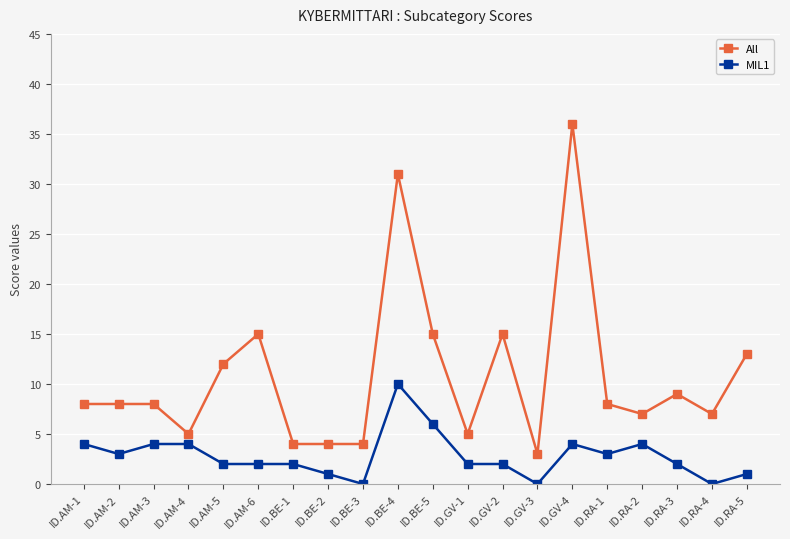

What is the difference between the maximum and second lowest values in the All series?

32